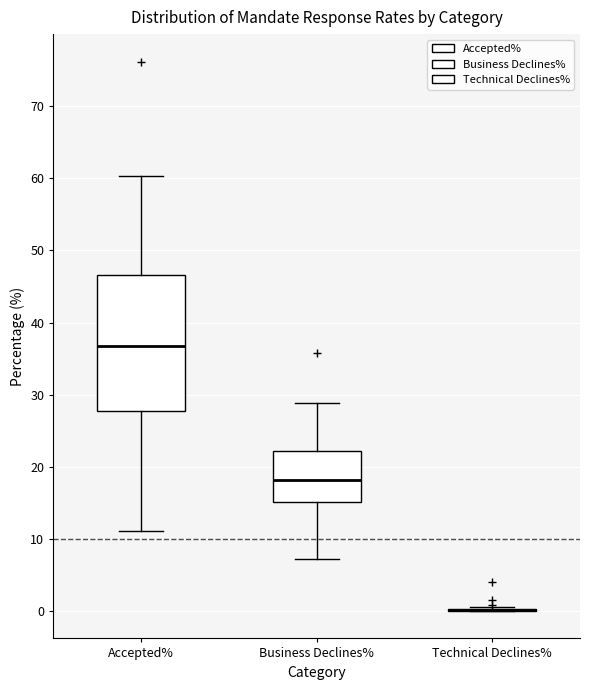

Which box is the tallest, from its lower edge to its upper edge?

Accepted%